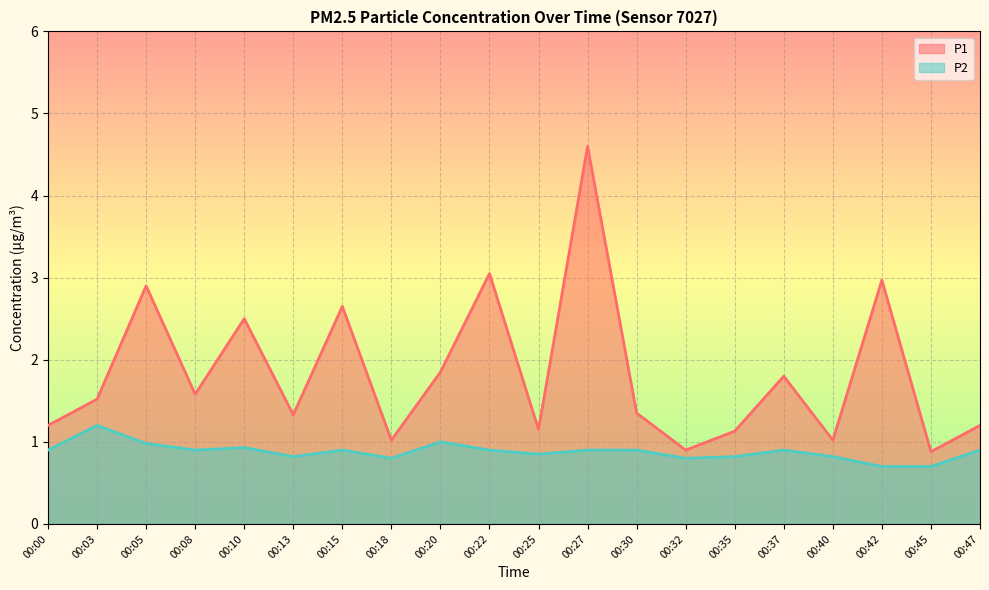

List the series in order of their peak value, lowest first.

P2, P1